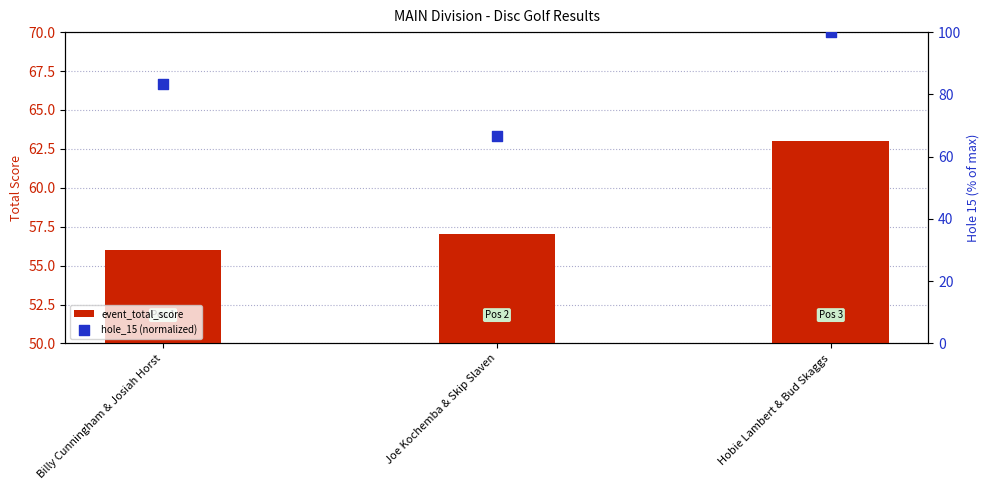

Which series contains the highest Y value?

hole_15 (normalized)